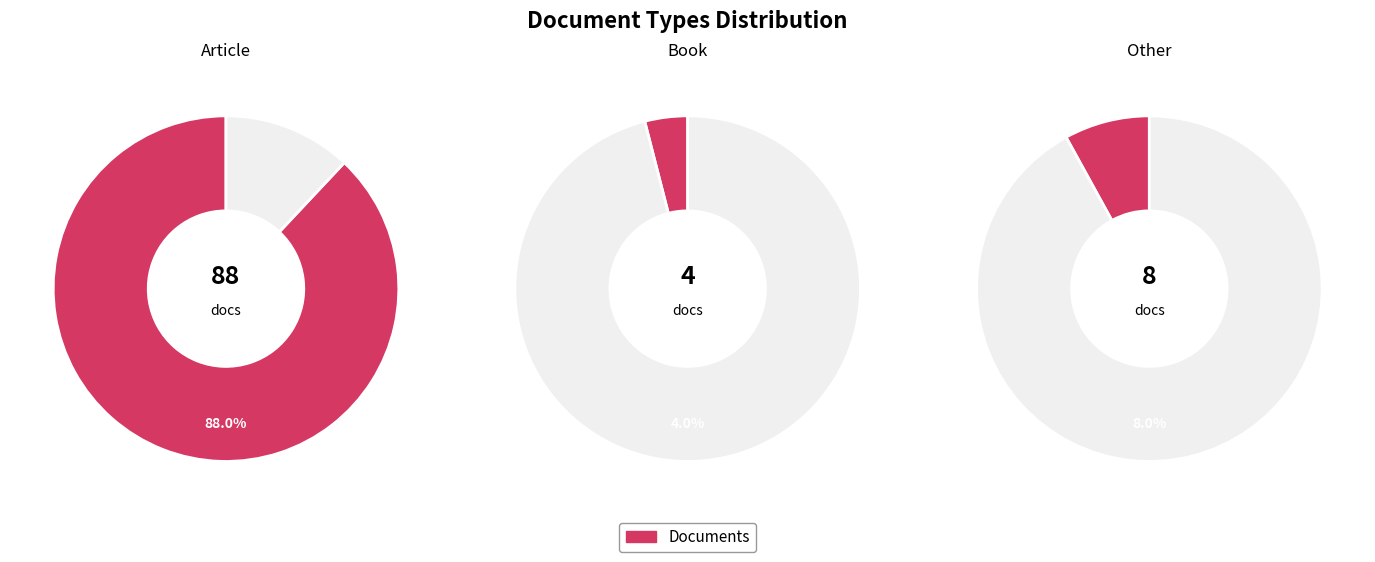

How many slices are in this pie chart?

3